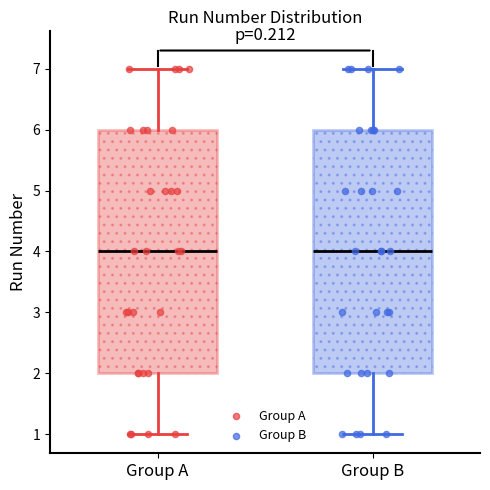

Reading left to right, read every box against the y-axis: the position of its median line, the range the box covers, and the ends of its whiskers. The values are not printed on the chart, so give them approximately, as read against the axis.

Group A: median 4, box 2 to 6, whiskers 1 to 7
Group B: median 4, box 2 to 6, whiskers 1 to 7